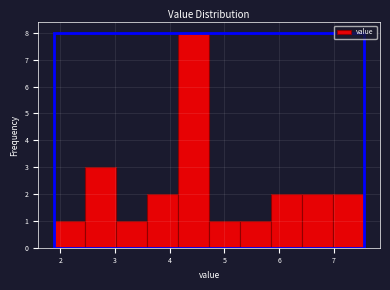

What is the height of the bar covering 6.4 to 7.0 on the x-axis? Neither the bar edges nor the heights are printed on the chart, so give them approximately, as read against the axes.

2